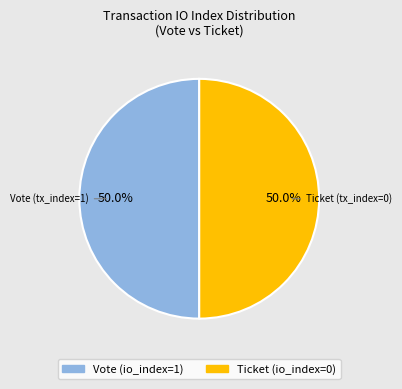

To the nearest percent, what is the average slice percentage?

50%